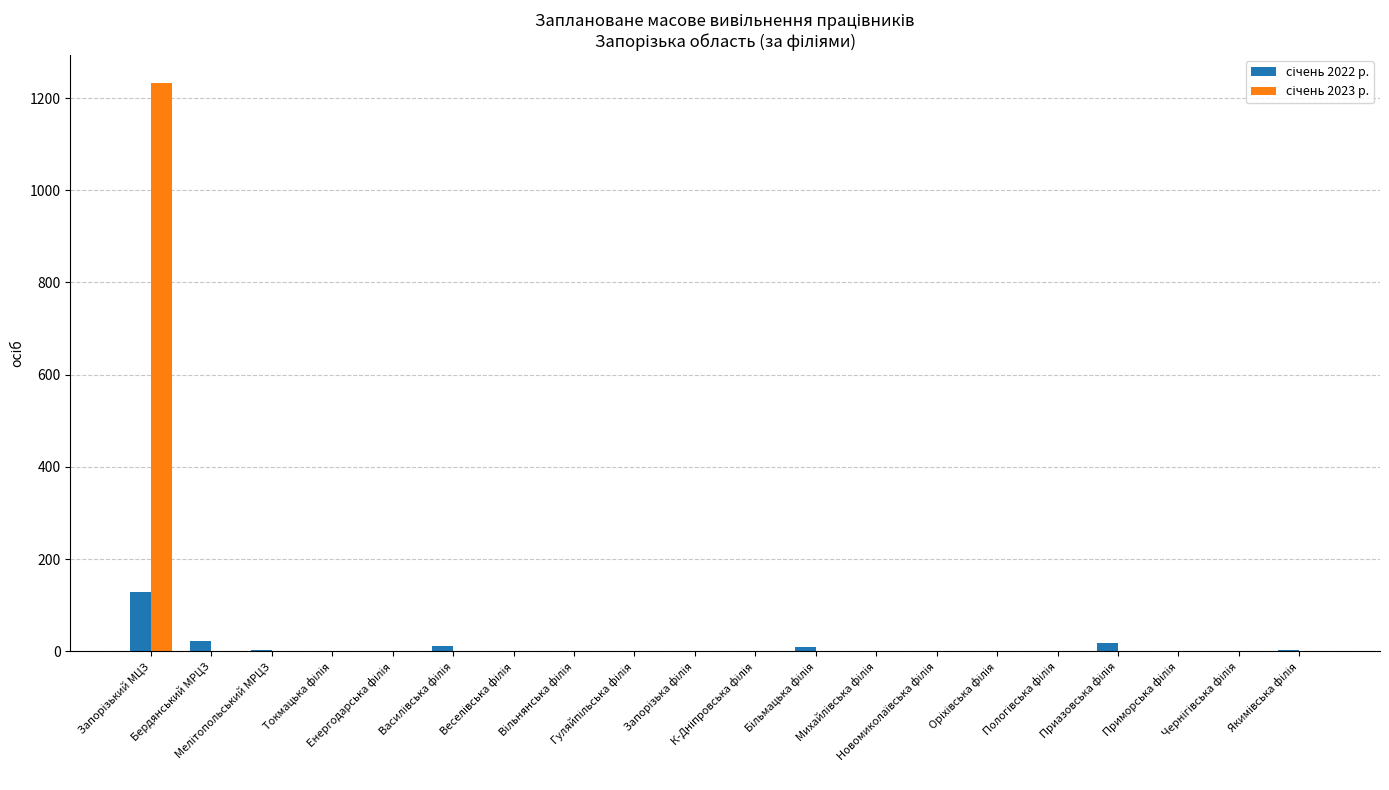

What is the maximum value shown in the chart?

1232